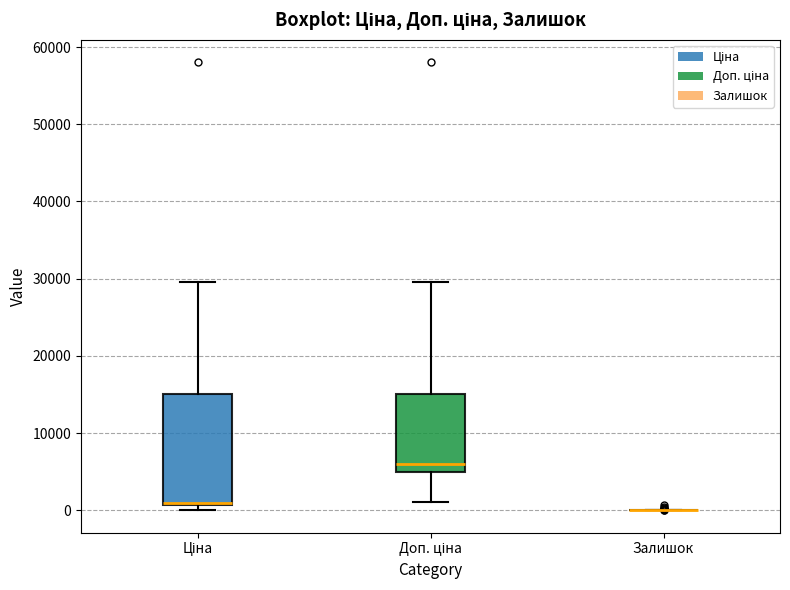

Reading left to right, read every box against the y-axis: the position of its median line, the range the box covers, and the ends of its whiskers. The values are not printed on the chart, so give them approximately, as read against the axis.

Ціна: median 1000, box 1000 to 15000, whiskers 0 to 30000
Доп. ціна: median 6000, box 5000 to 15000, whiskers 1000 to 30000
Залишок: box collapsed to a line at 0, whiskers 0 to 0